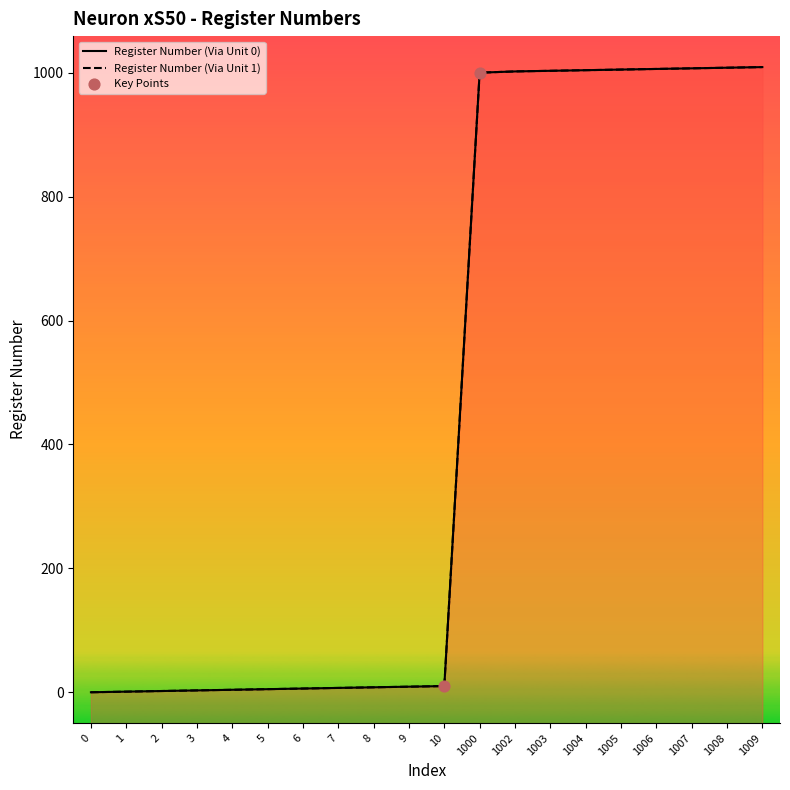

Is the value of Register Number (Via Unit 0) at 1005 greater than the value of Register Number (Via Unit 1) at 2?

Yes